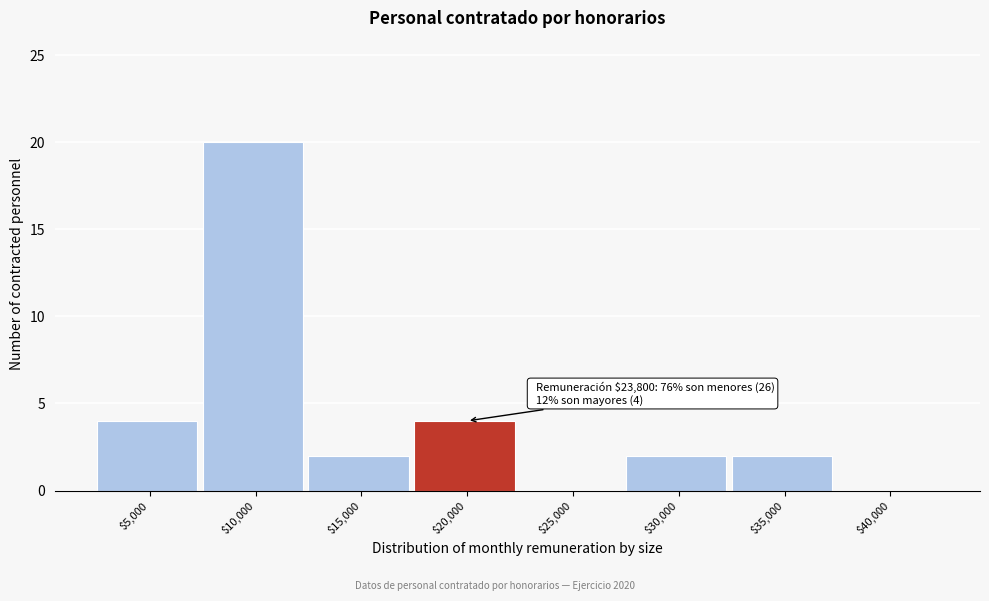

What is the sum of all values?

34